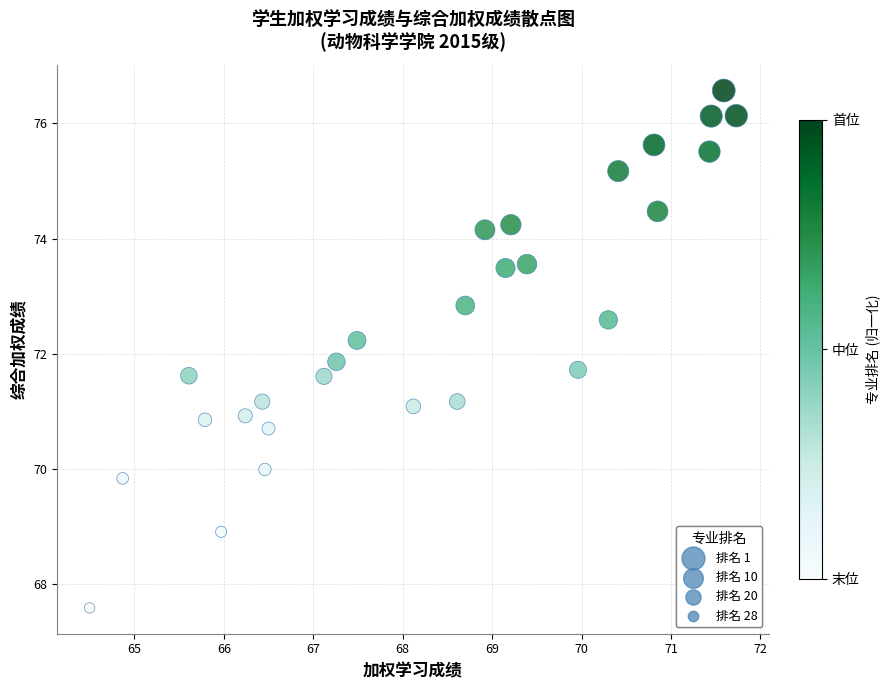

What is the range of X values (max minus min)?

7.2